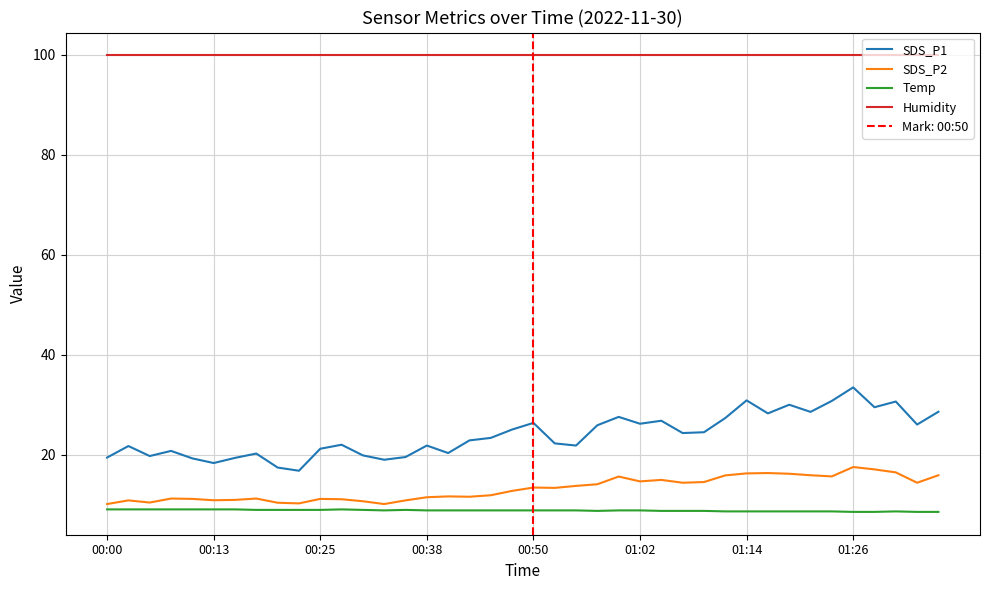

True or false: Humidity and SDS_P2 intersect in this chart.

False